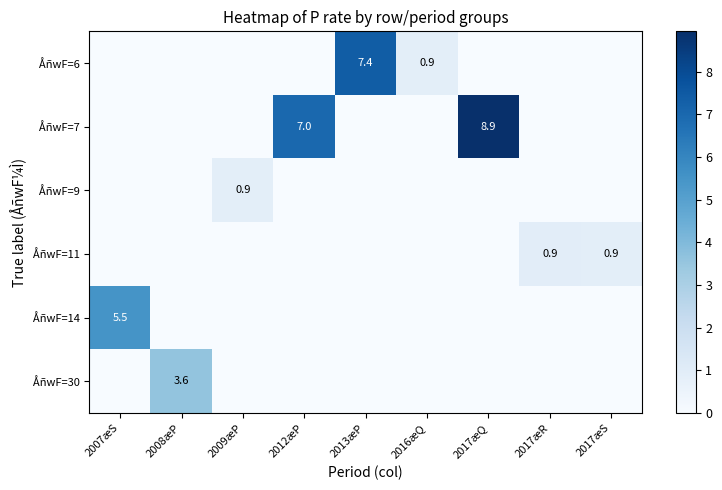

Which series has the largest total across all categories?

row_1